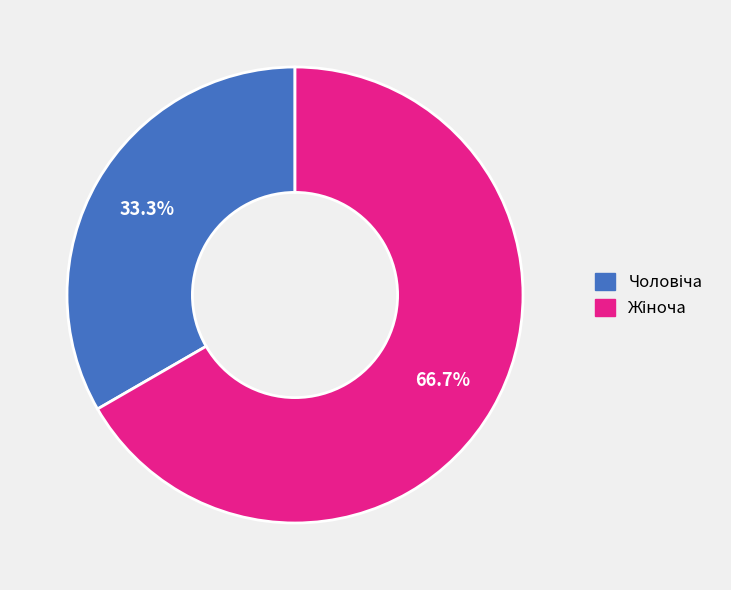

Does any single category account for the majority?

Yes